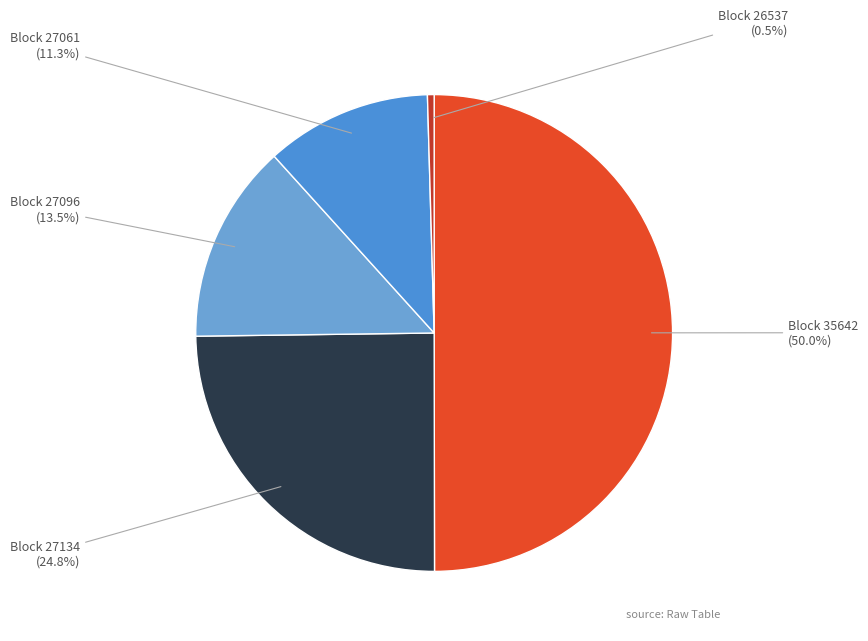

How many segments does this pie chart have?

5